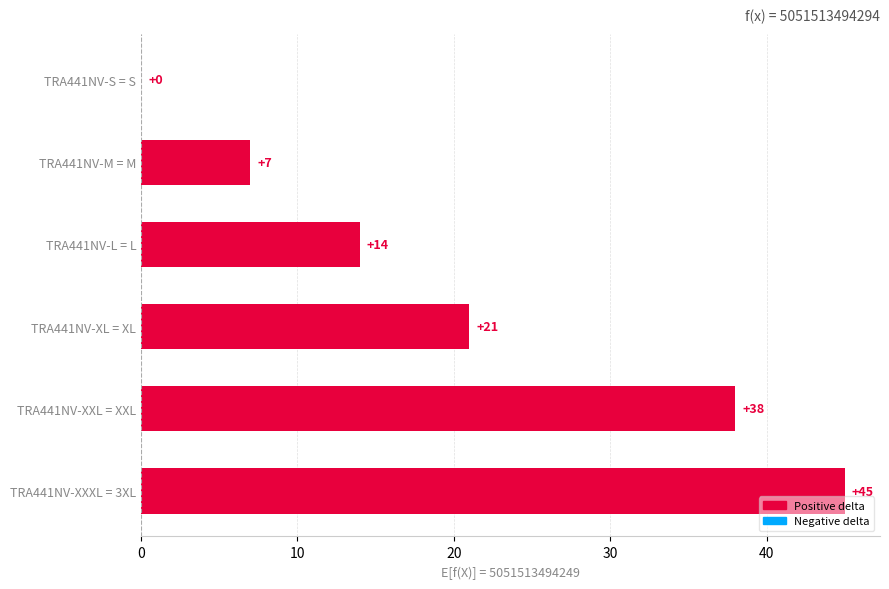

Which has a higher value, TRA441NV-M = M or TRA441NV-XL = XL?

TRA441NV-XL = XL